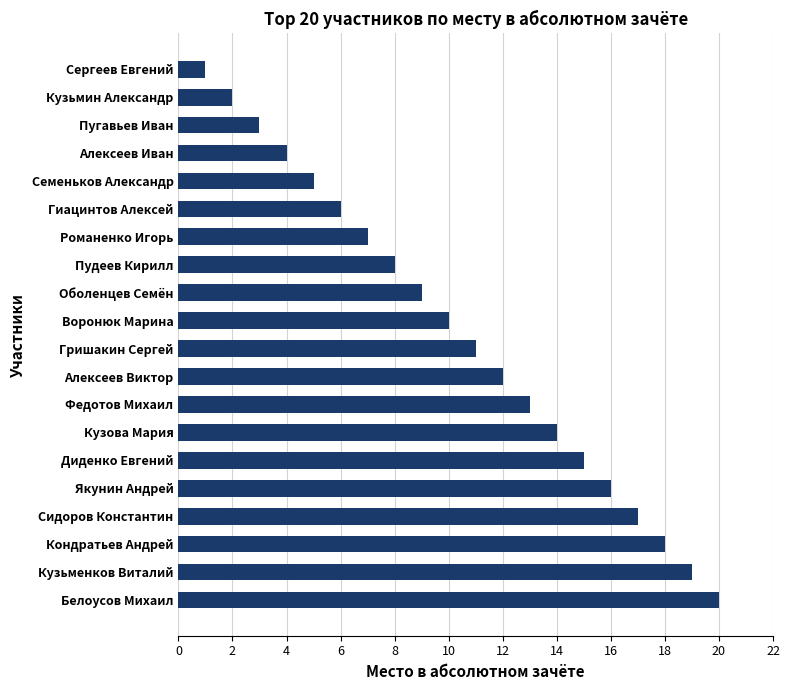

Reading top to bottom, what are all the values shown in this chart?

Сергеев Евгений=1	Кузьмин Александр=2	Пугавьев Иван=3	Алексеев Иван=4	Семеньков Александр=5	Гиацинтов Алексей=6	Романенко Игорь=7	Пудеев Кирилл=8	Оболенцев Семён=9	Воронюк Марина=10	Гришакин Сергей=11	Алексеев Виктор=12	Федотов Михаил=13	Кузова Мария=14	Диденко Евгений=15	Якунин Андрей=16	Сидоров Константин=17	Кондратьев Андрей=18	Кузьменков Виталий=19	Белоусов Михаил=20